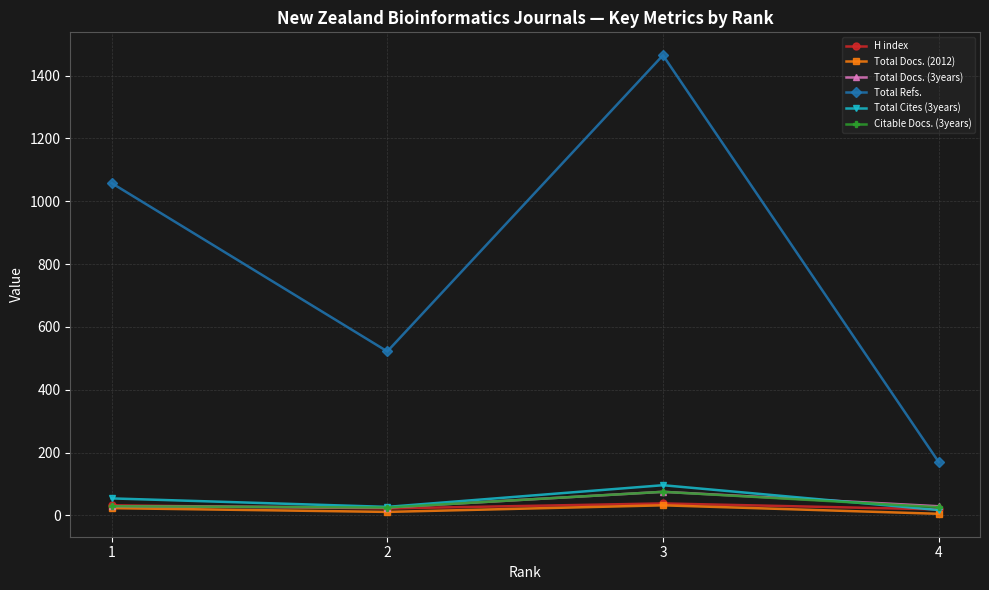

Between 1 and 4, which series saw the biggest shift?

Total Refs.